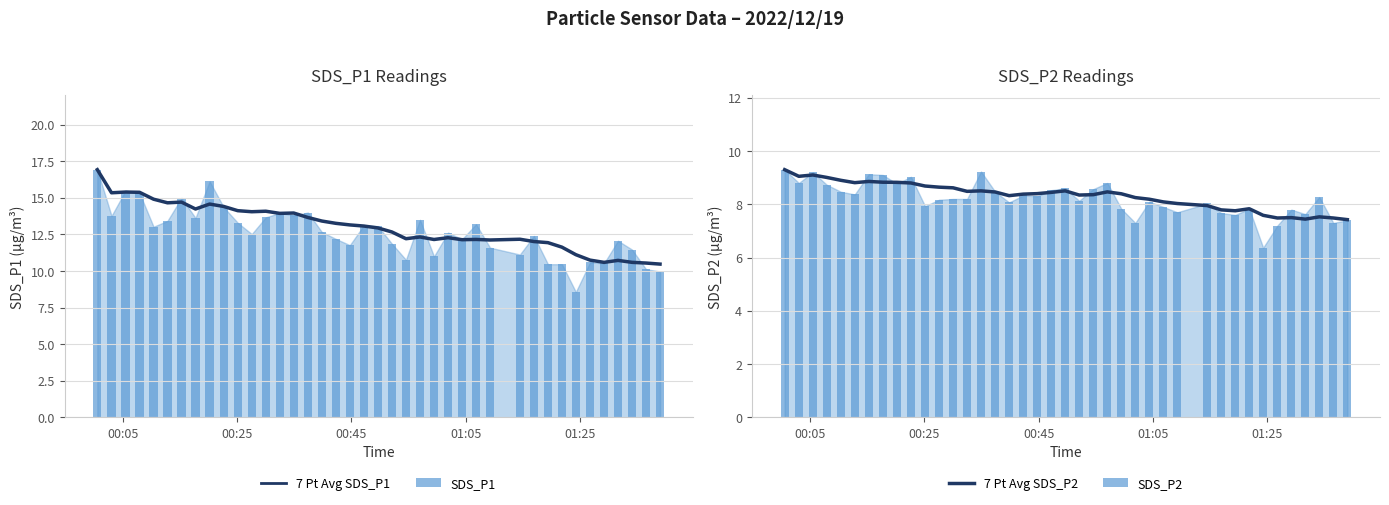

What is the difference between the maximum and second lowest values in the SDS_P2 series?

2.1